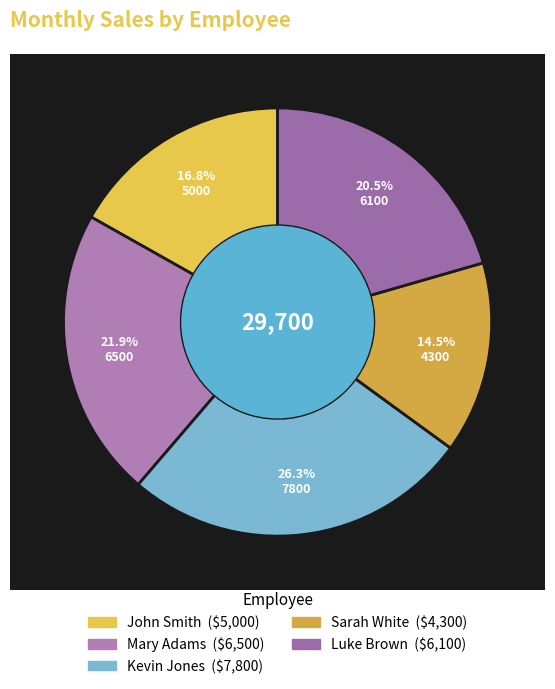

To the nearest percent, what percentage of the pie is Kevin Jones?

26%